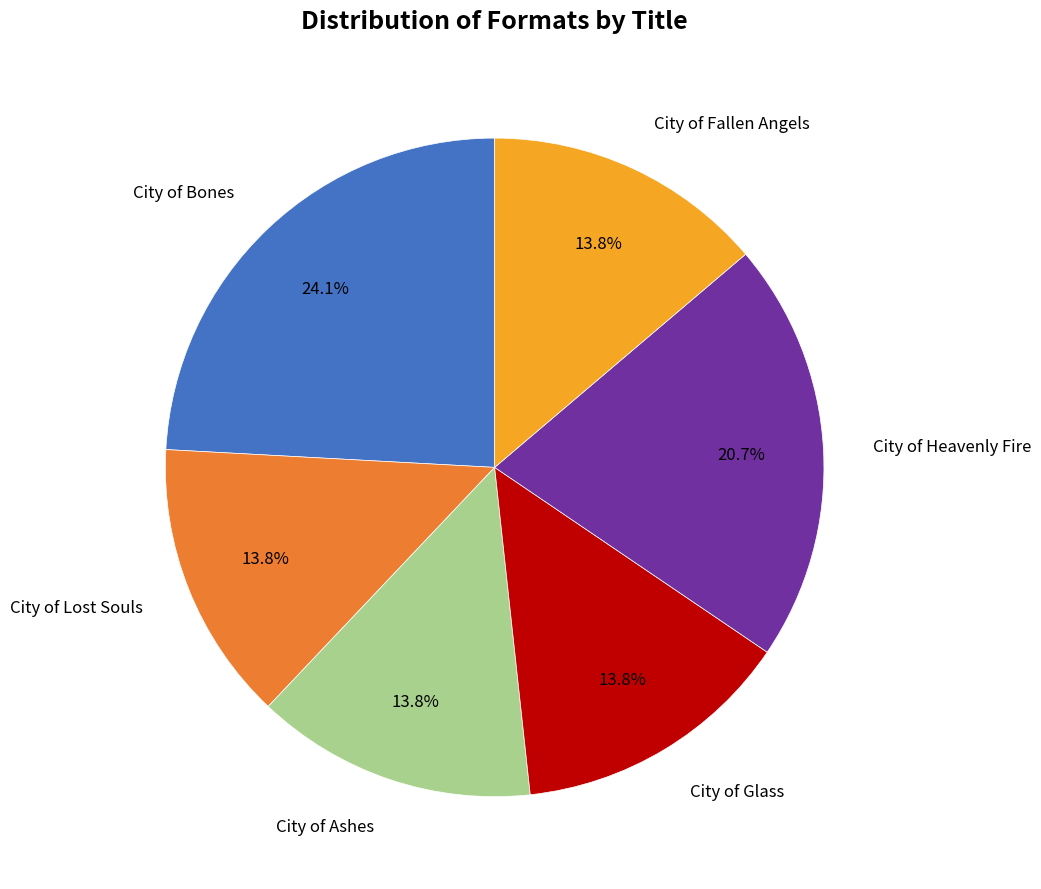

What is the total percentage of City of Bones and City of Fallen Angels?

37.9%